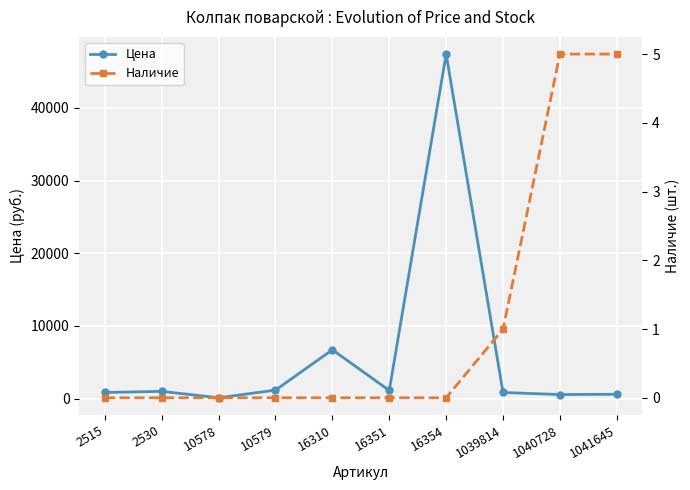

What is the maximum value for Цена?

47399